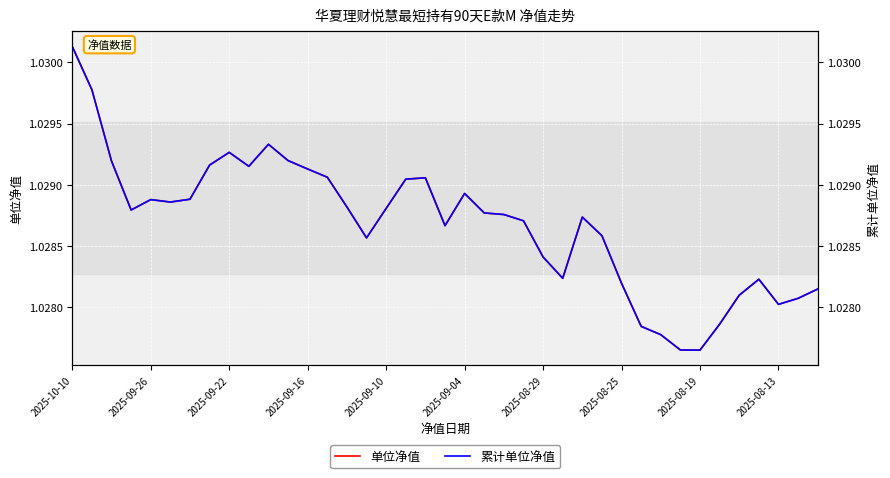

Which category has the highest value in the 单位净值 series?

2025-10-10